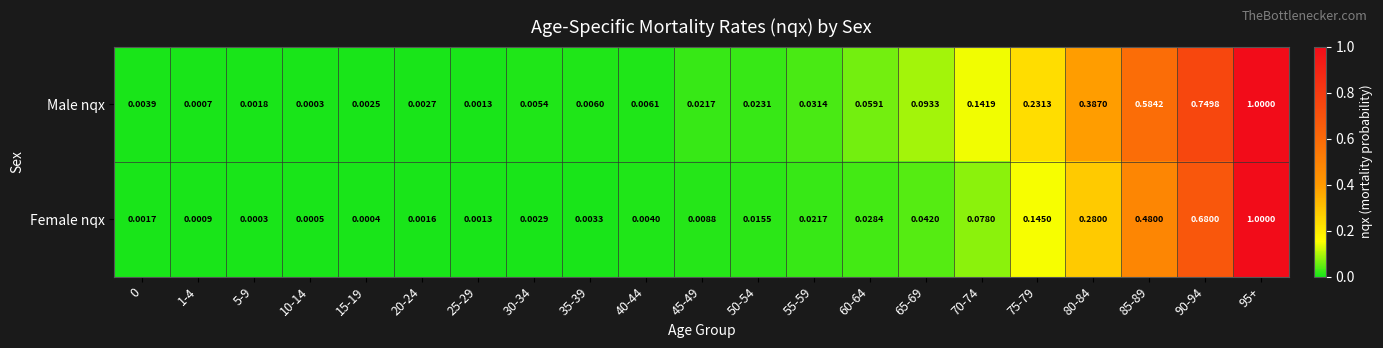

Is the value of Male nqx at 10-14 greater than the value of Female nqx at 30-34?

No